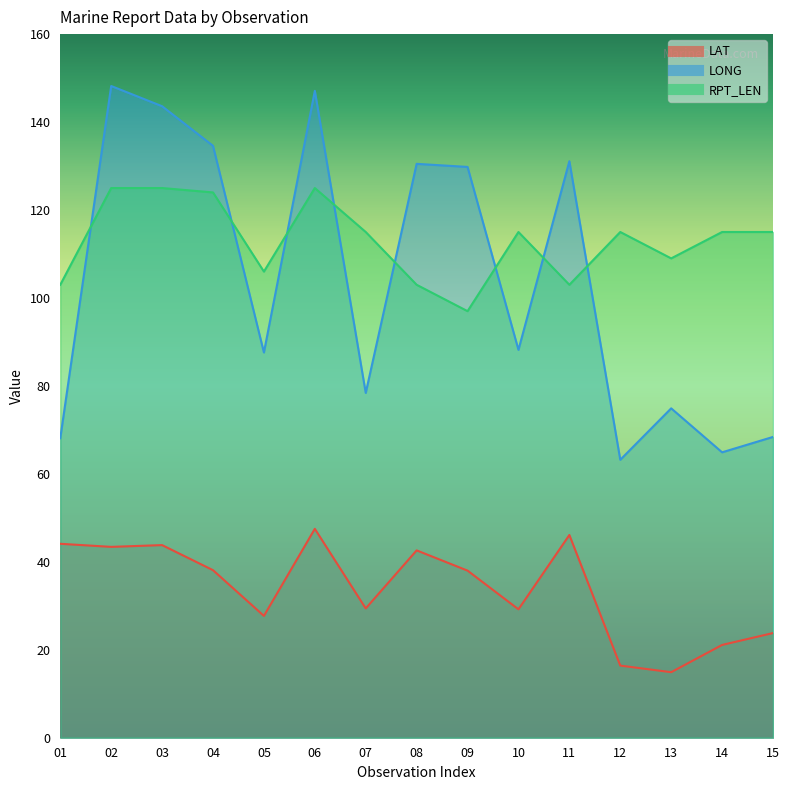

Rank the series by their maximum value, from highest to lowest.

LONG, RPT_LEN, LAT